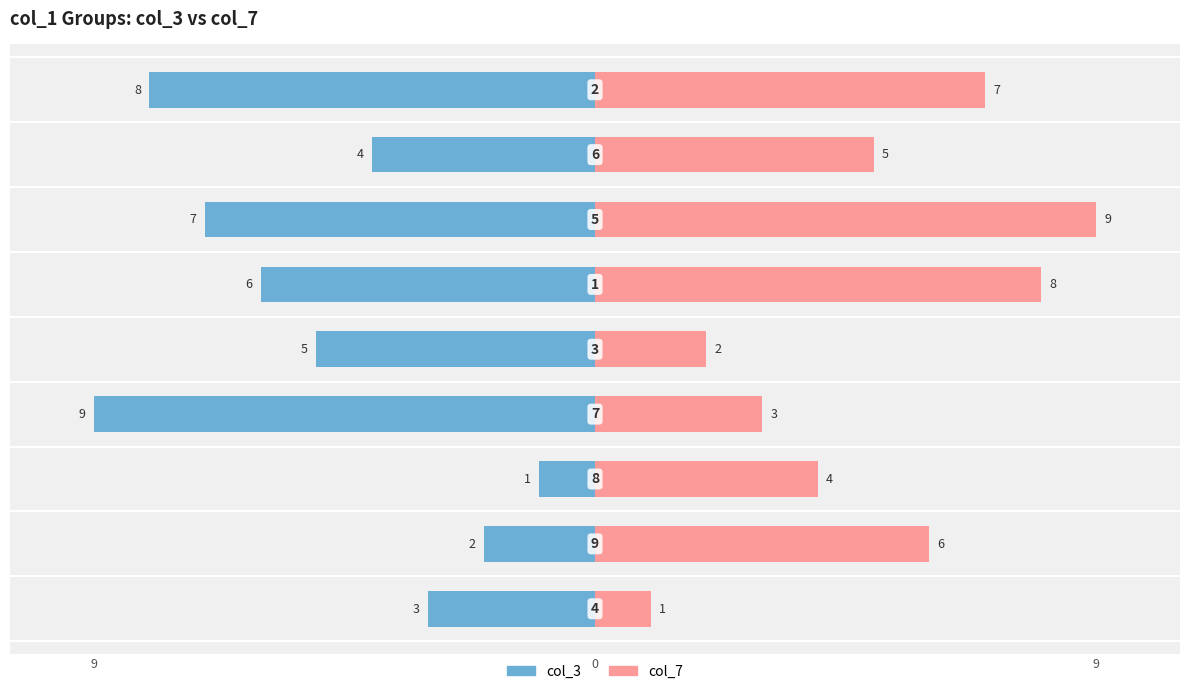

Are the bars grouped side by side (vs. stacked)?

Yes